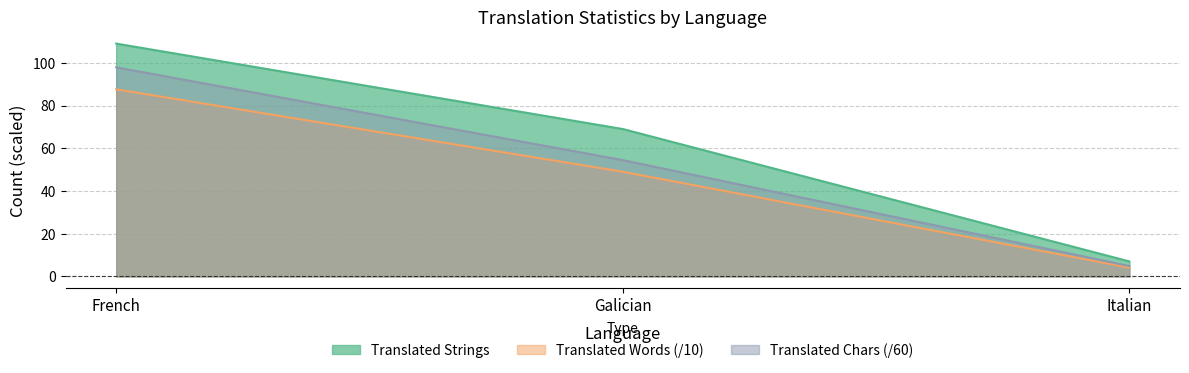

Read the translated value at Italian.

7.0